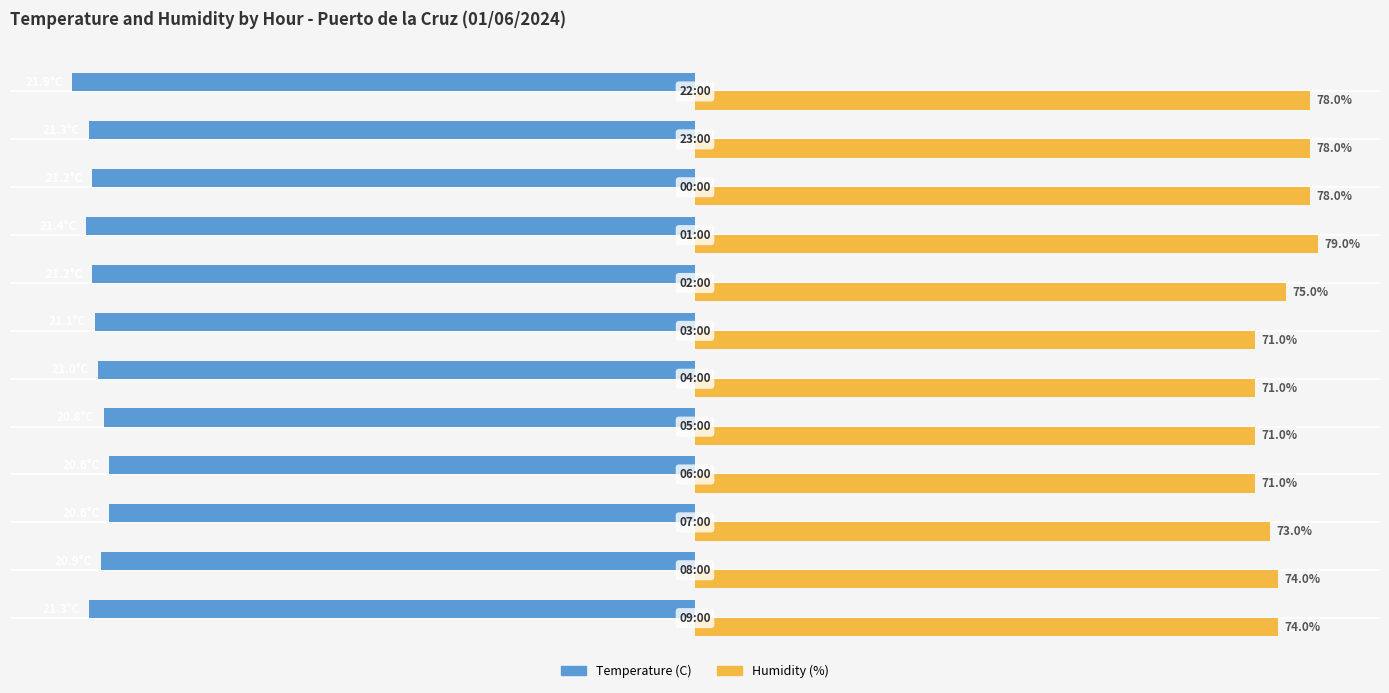

What are all the series names shown in the legend?

Temperature (C), Humidity (%)